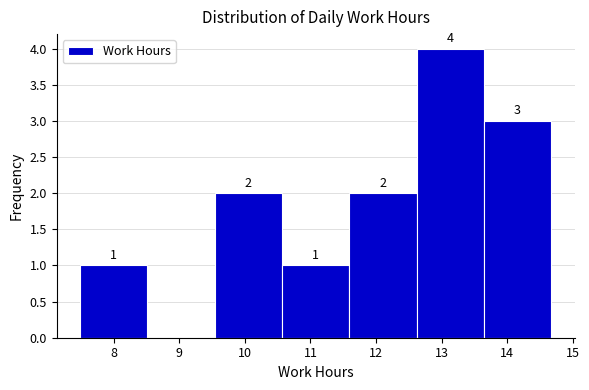

Over which range of the x-axis is the bar tallest?

12.6 to 13.6